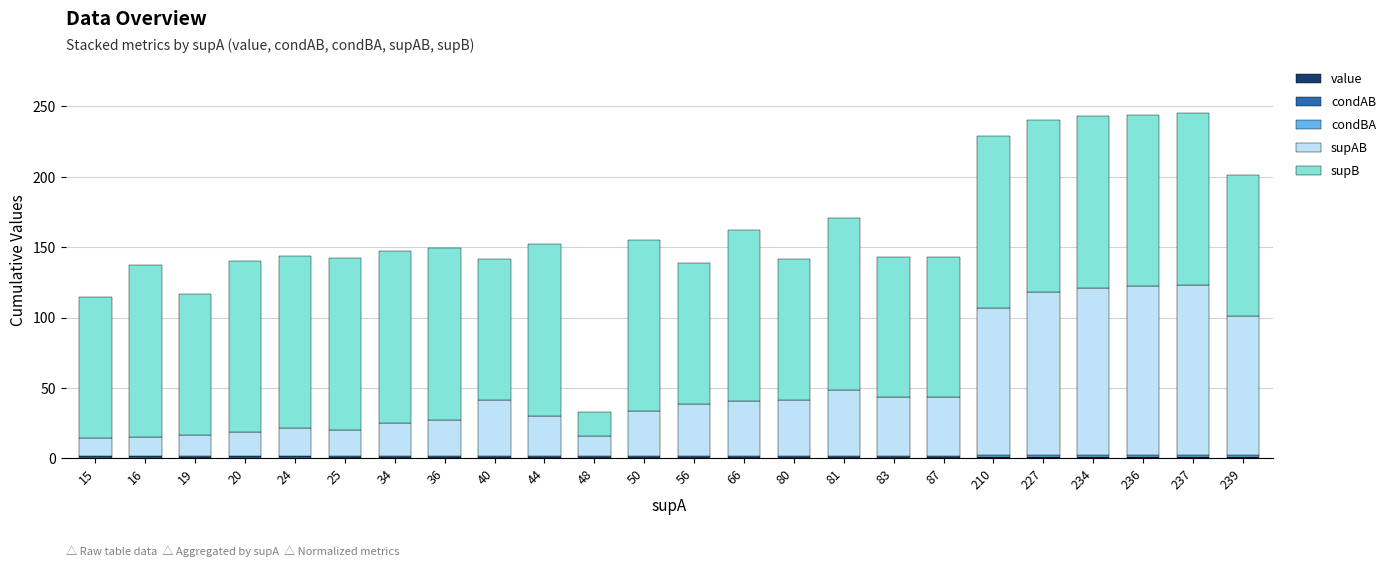

Which series has the largest total across all categories?

supB